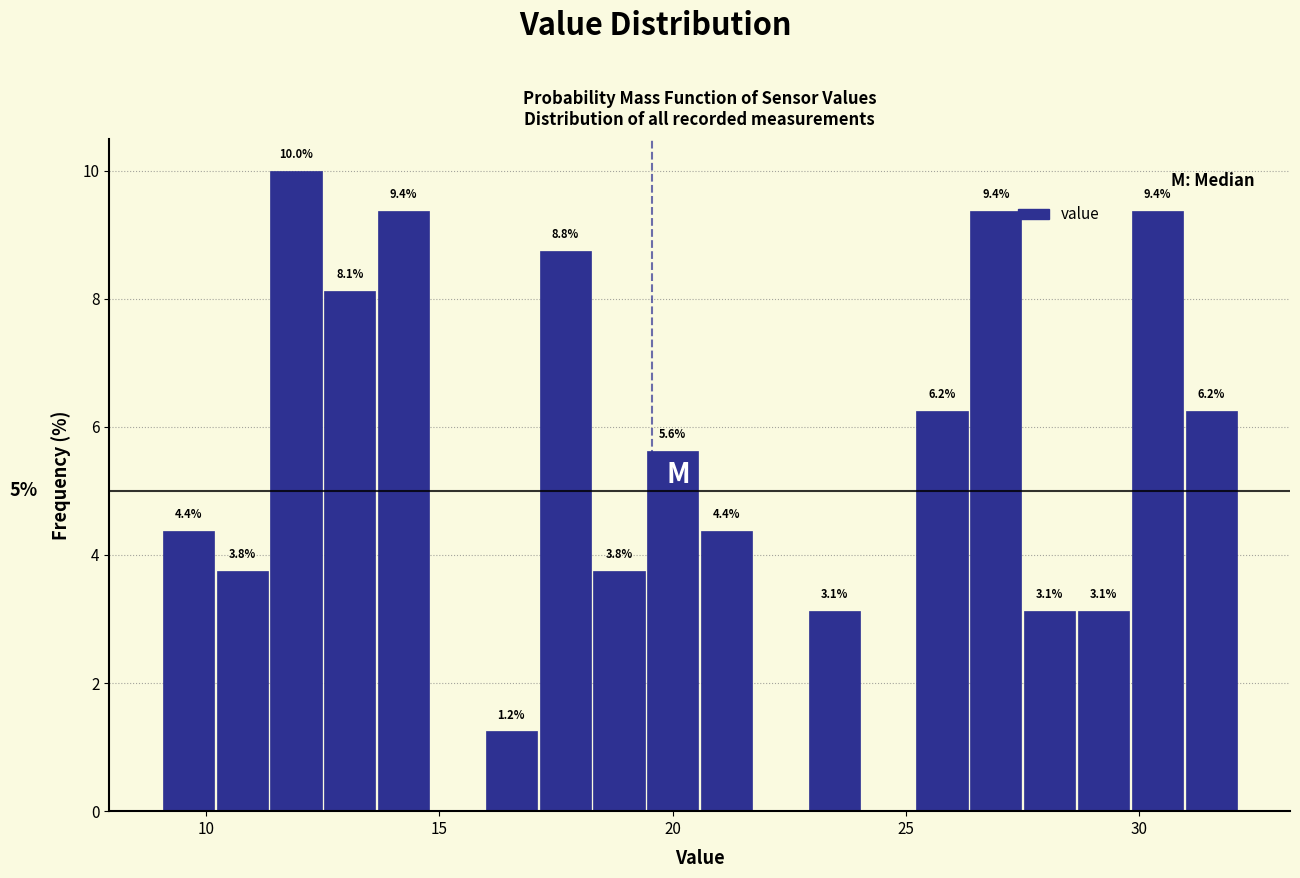

Read against the x-axis, roughly where is the centre of the tallest bar?

12.0